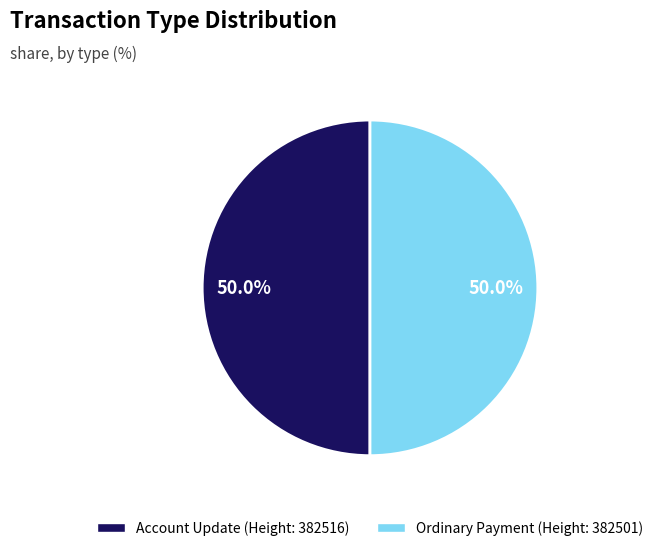

What percentage is NOT represented by Ordinary Payment?

50.0%